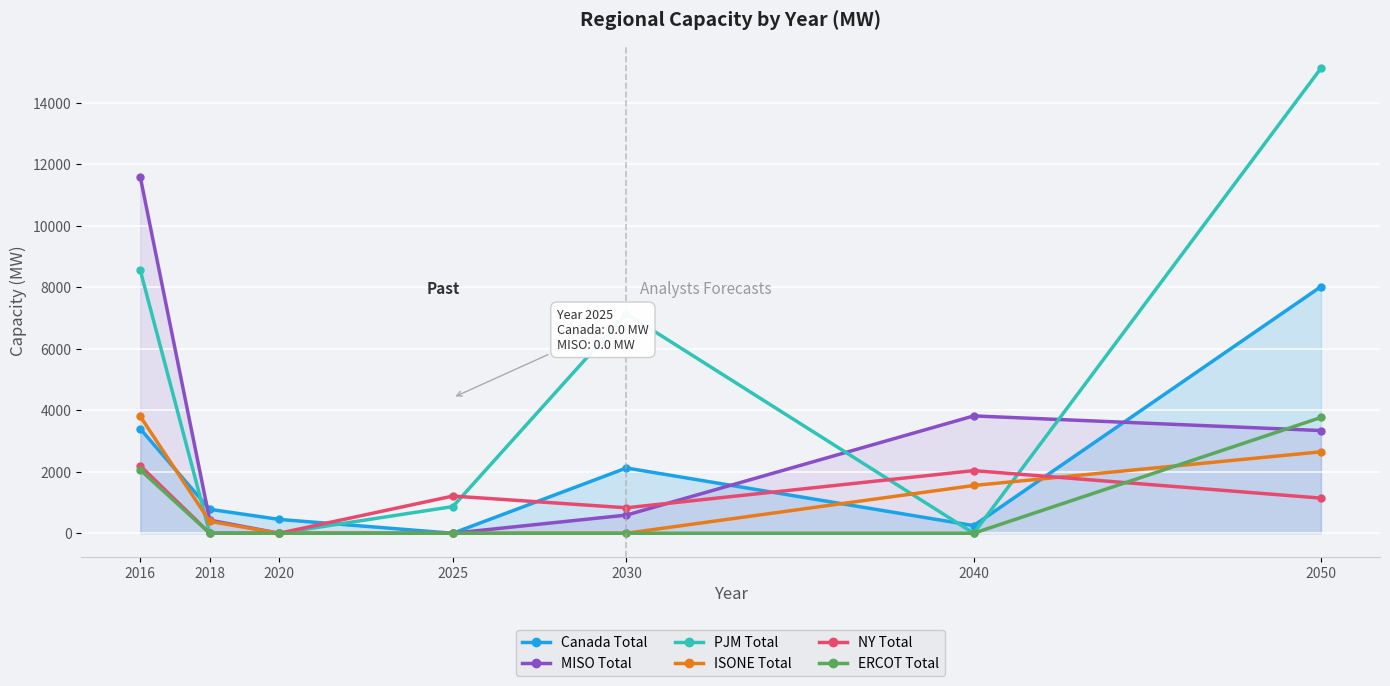

How many lines are shown in the chart?

6